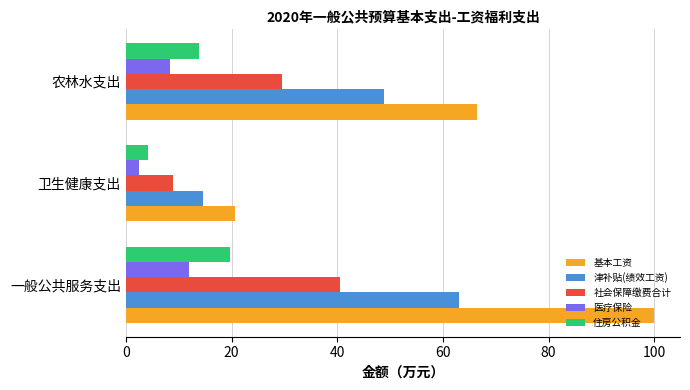

Which series has the largest total across all categories?

基本工资